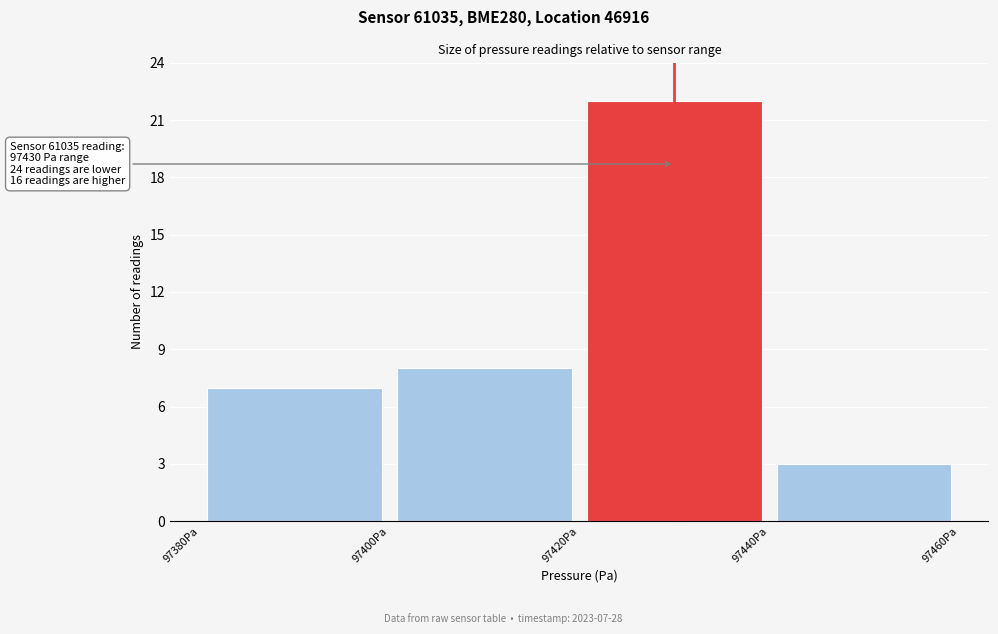

Over which range of the x-axis is the bar tallest?

97420 to 97440